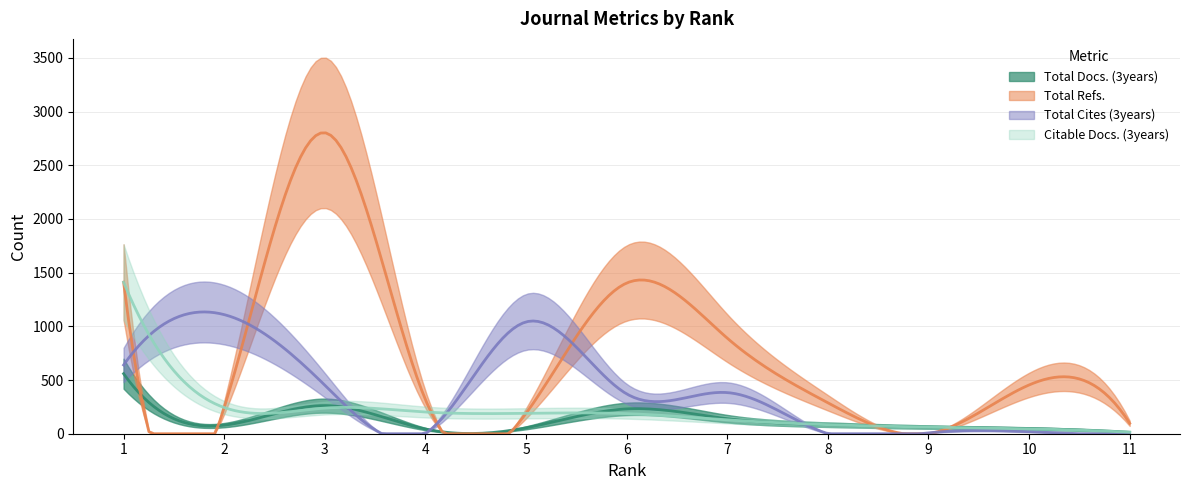

Which category has the lowest value in the Total Refs. series?

9